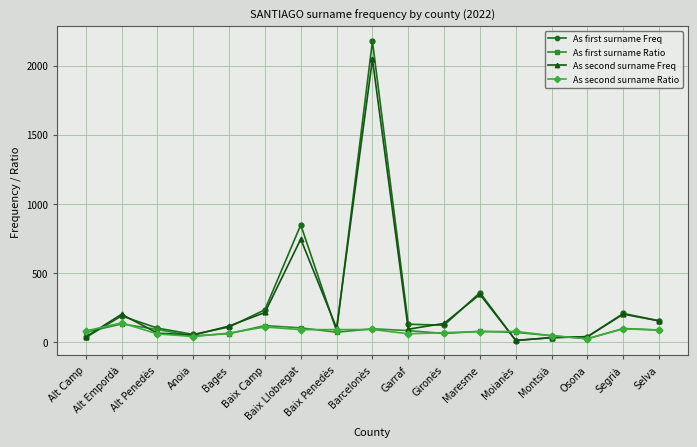

True or false: As first surname Ratio has more than 1 interior local peaks.

True